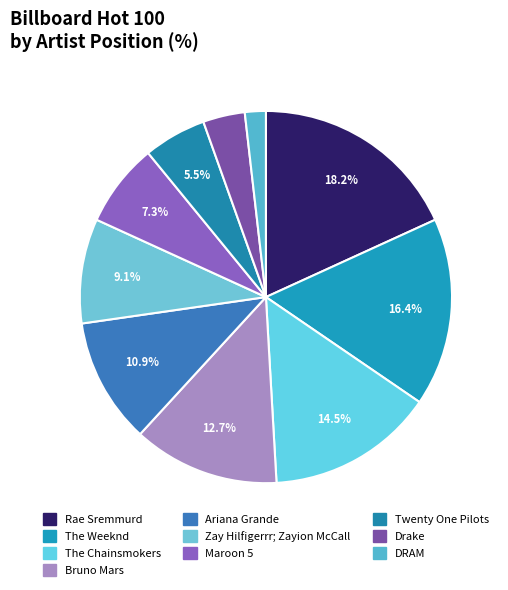

How many segments does this pie chart have?

10